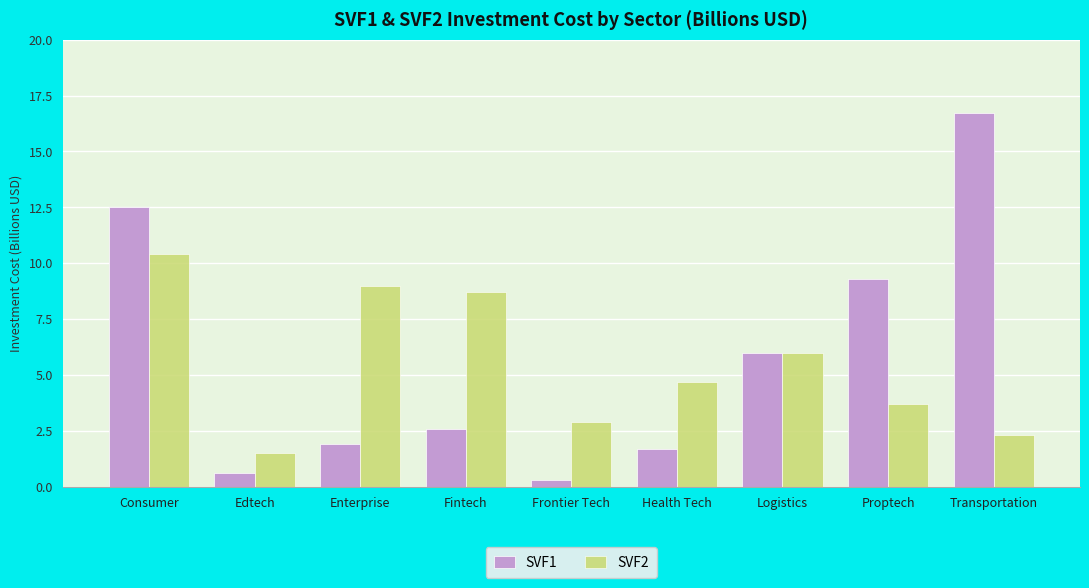

What is the average value of the SVF1 series?

5.7